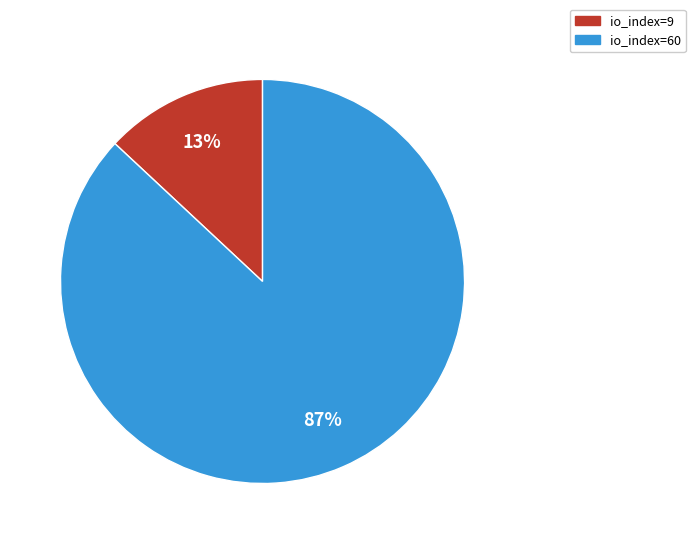

Does io_index=60 account for over 50% of the chart?

Yes